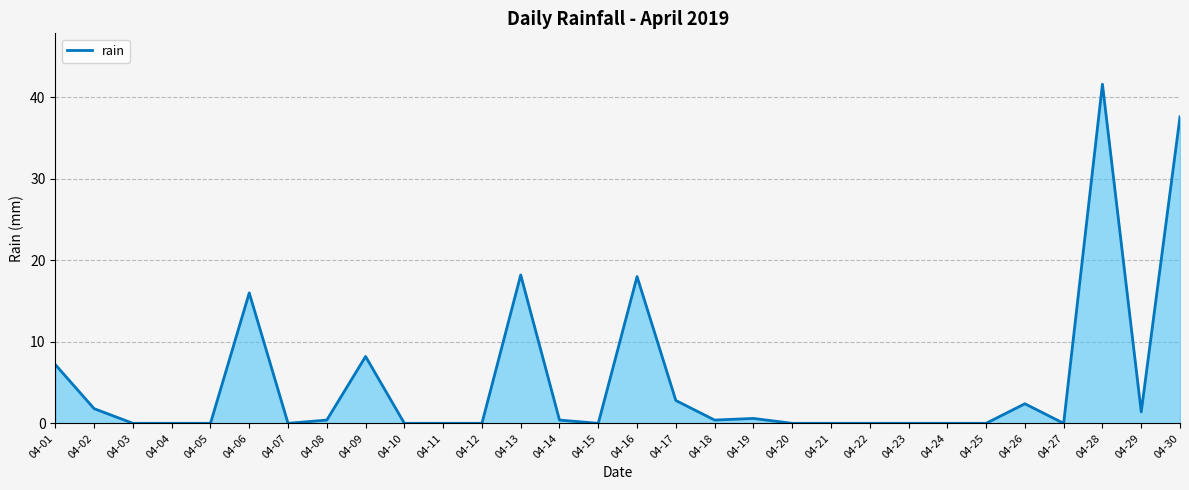

Between 04-07 and 04-16, which is larger?

04-16